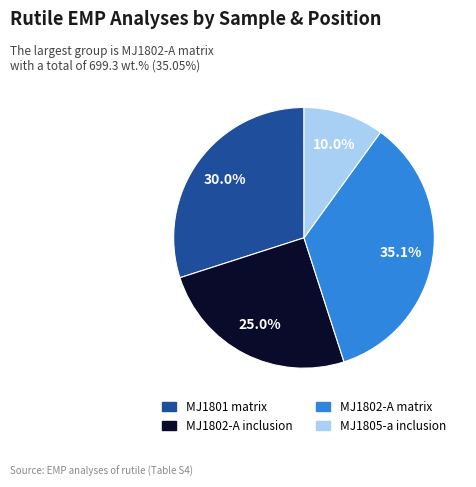

Is there a majority slice in this chart?

No